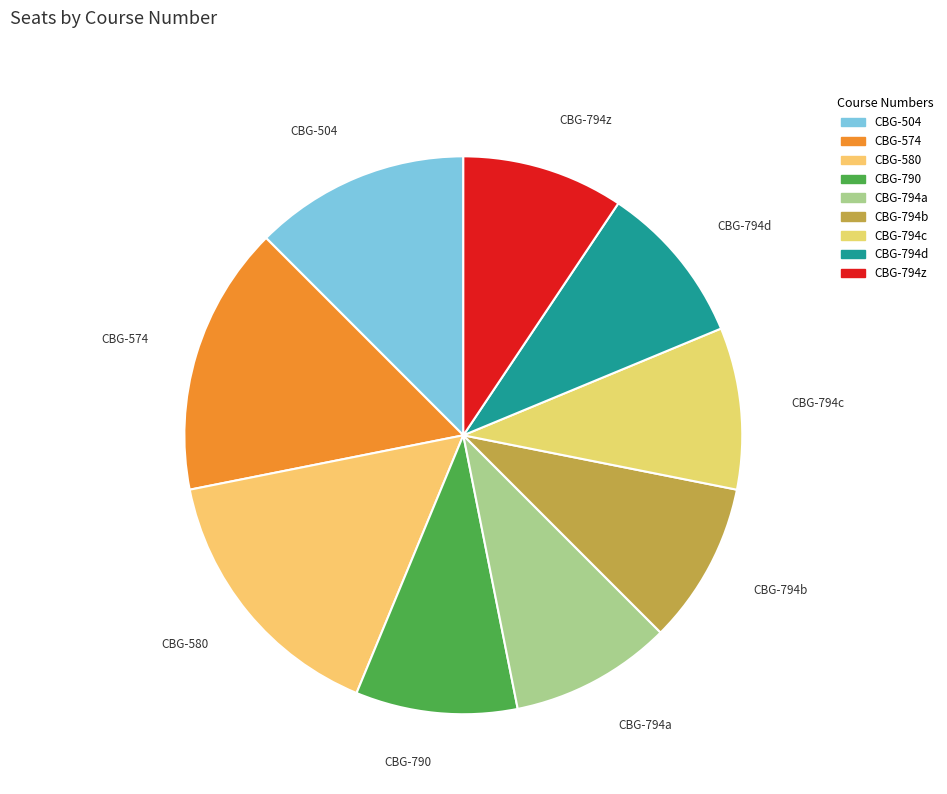

Approximately how many times larger is the value at CBG-504 compared to CBG-794b?

1.3